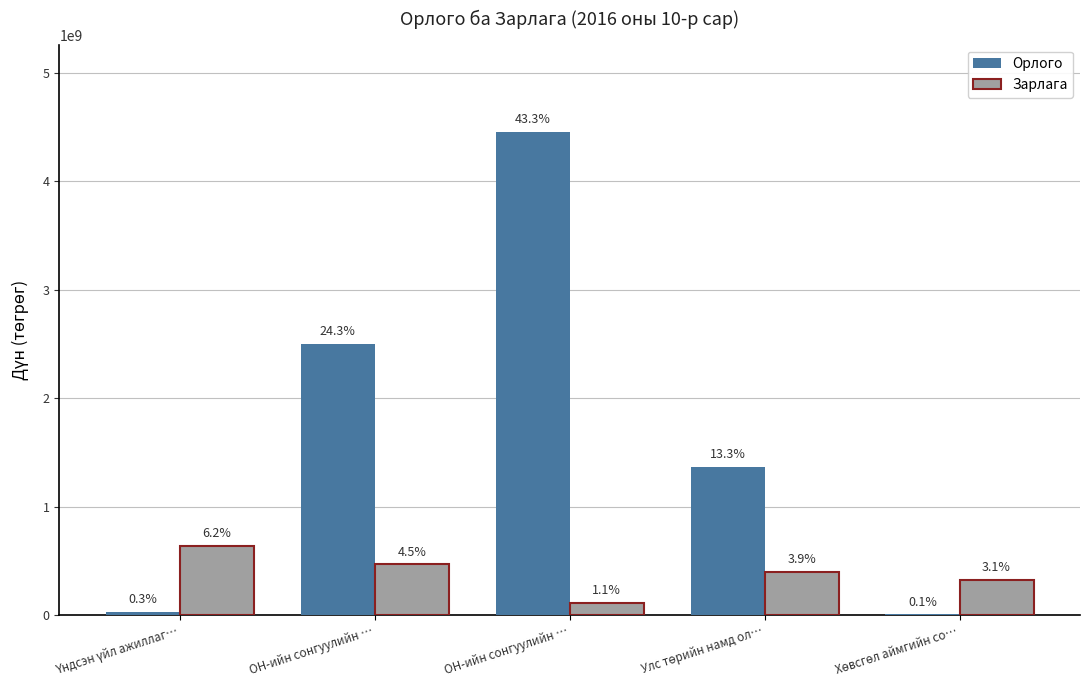

What are all the series names shown in the legend?

Орлого, Зарлага